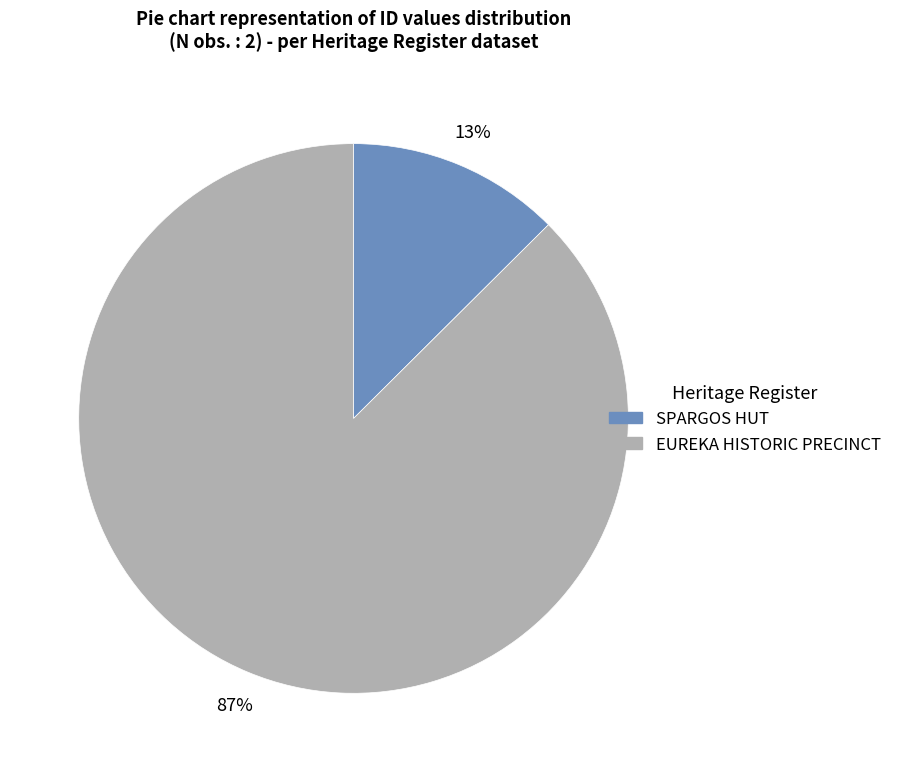

Is it true that EUREKA HISTORIC PRECINCT is 98% of the pie?

False